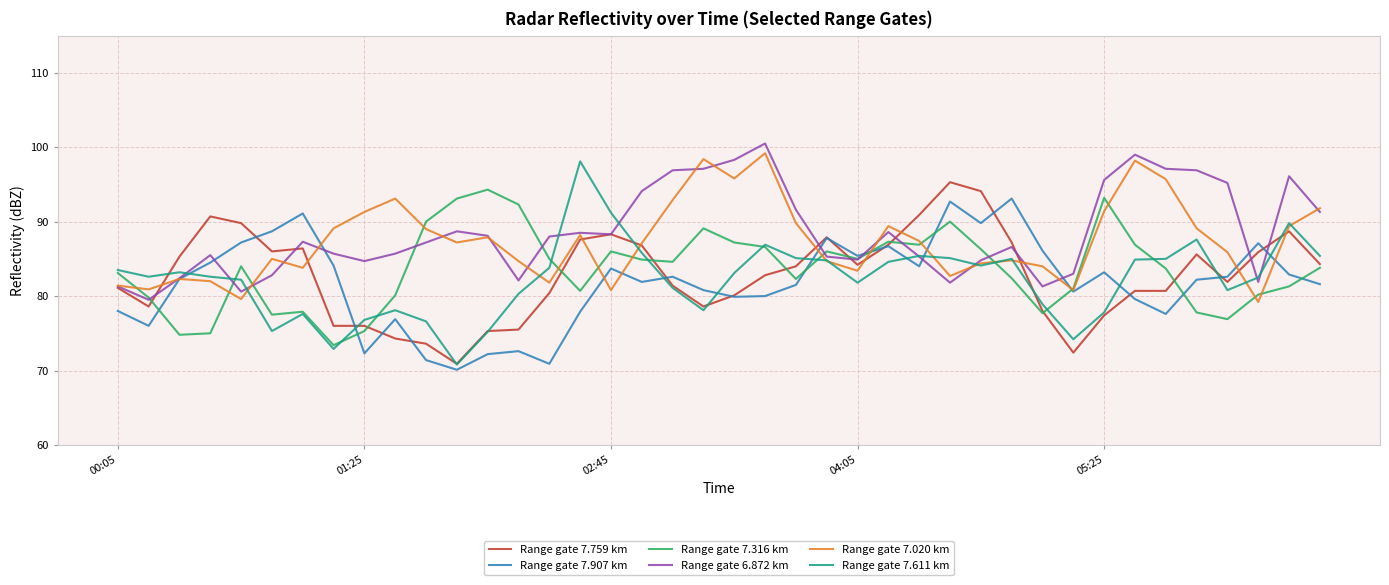

Which series has the widest spread of values?

Range gate 7.611 km